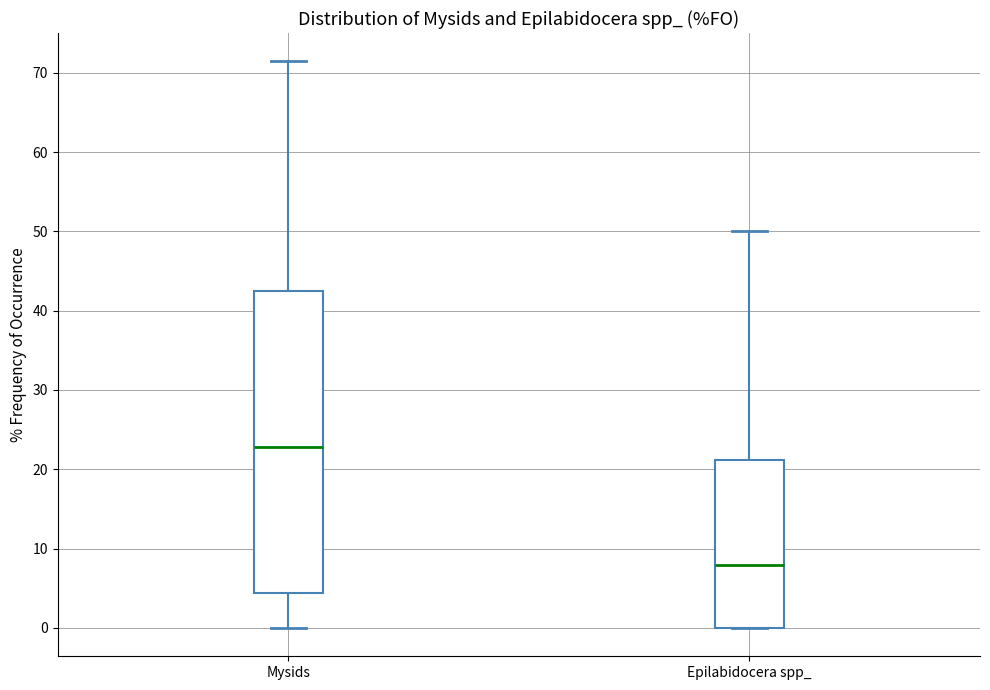

Which box's median line is the lowest?

Epilabidocera spp_